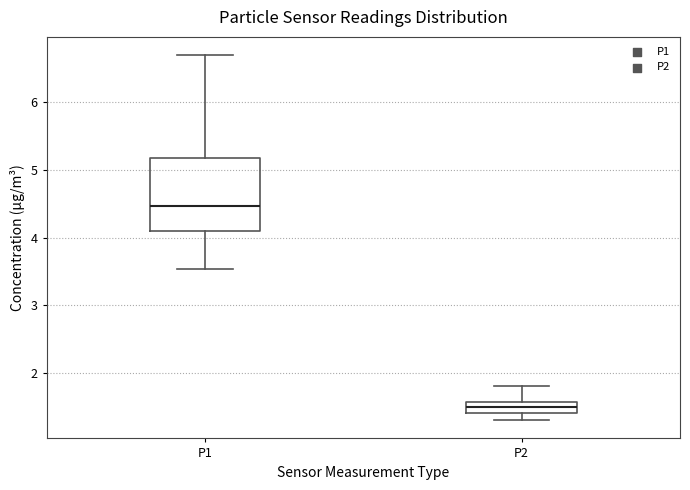

Reading left to right, read every box against the y-axis: the position of its median line, the range the box covers, and the ends of its whiskers. The values are not printed on the chart, so give them approximately, as read against the axis.

P1: median 4.5, box 4.1 to 5.2, whiskers 3.5 to 6.7
P2: median 1.5, box 1.4 to 1.6, whiskers 1.3 to 1.8